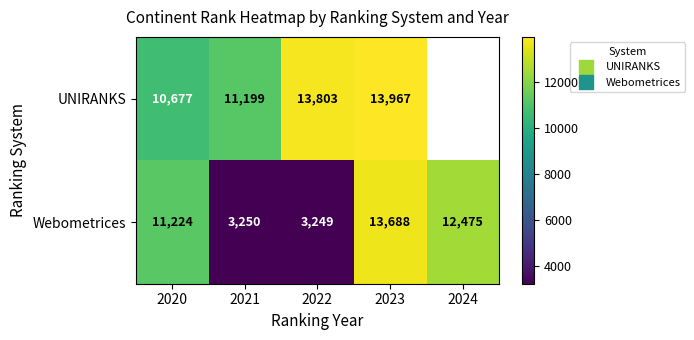

At how many categories does at least one series exceed 5980?

5